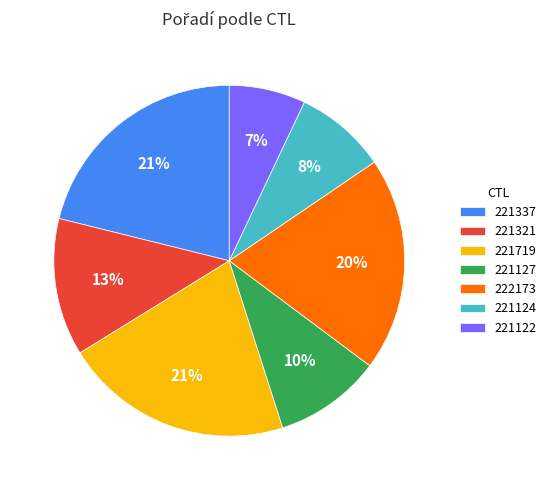

Which category has the smallest portion of the pie?

221122